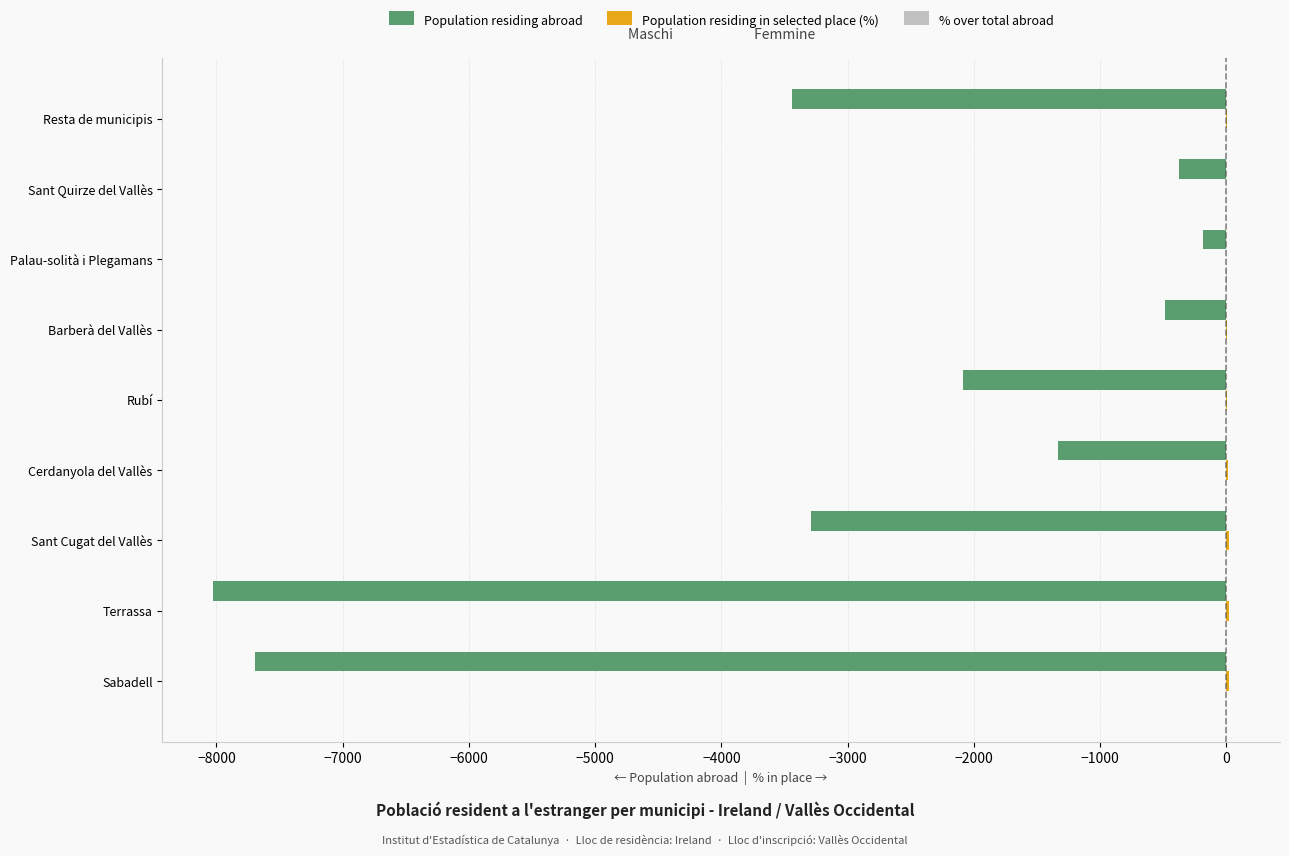

What is the greatest value displayed?

23.4